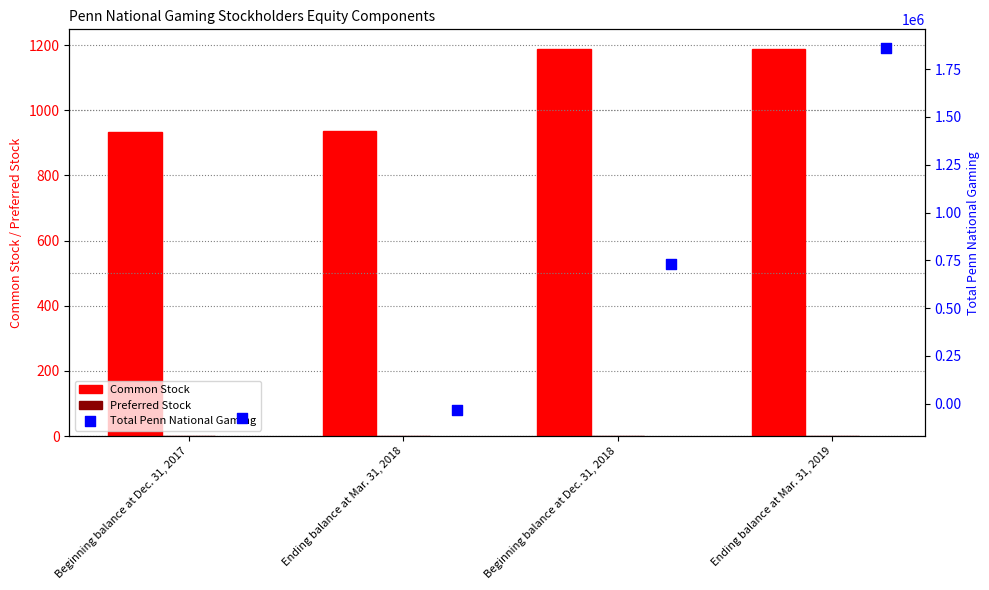

What are all the series names shown in the legend?

Common Stock, Preferred Stock, Total Penn National Gaming